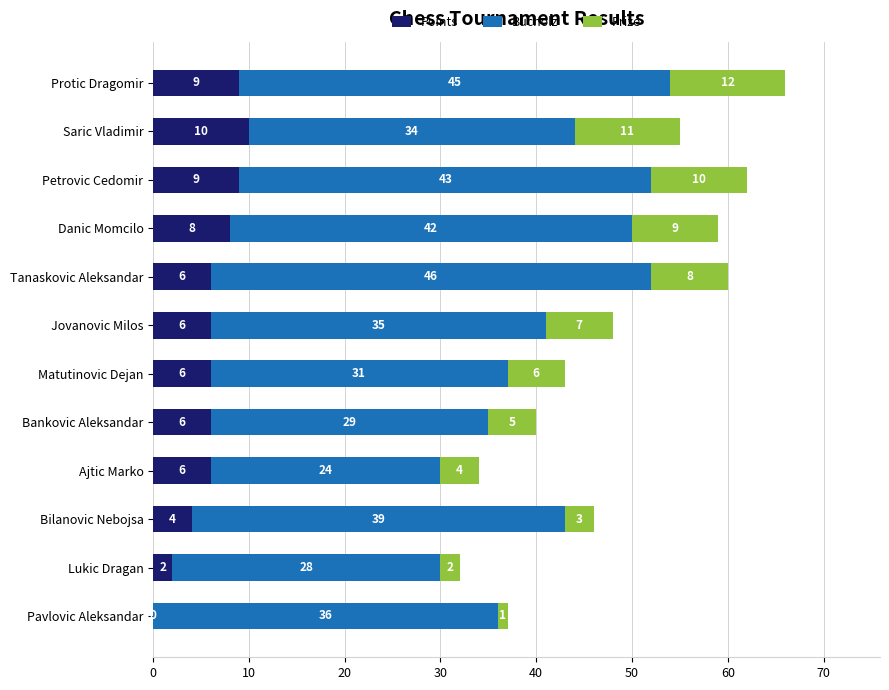

At which category is the sum across all series the highest?

Protic Dragomir